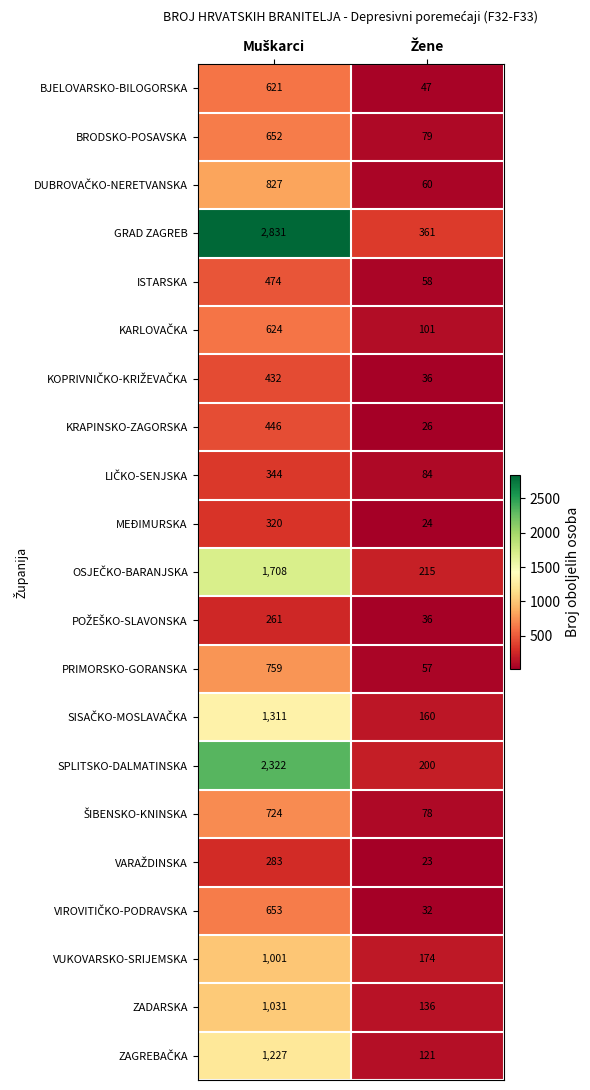

Which series has the largest total across all categories?

GRAD ZAGREB